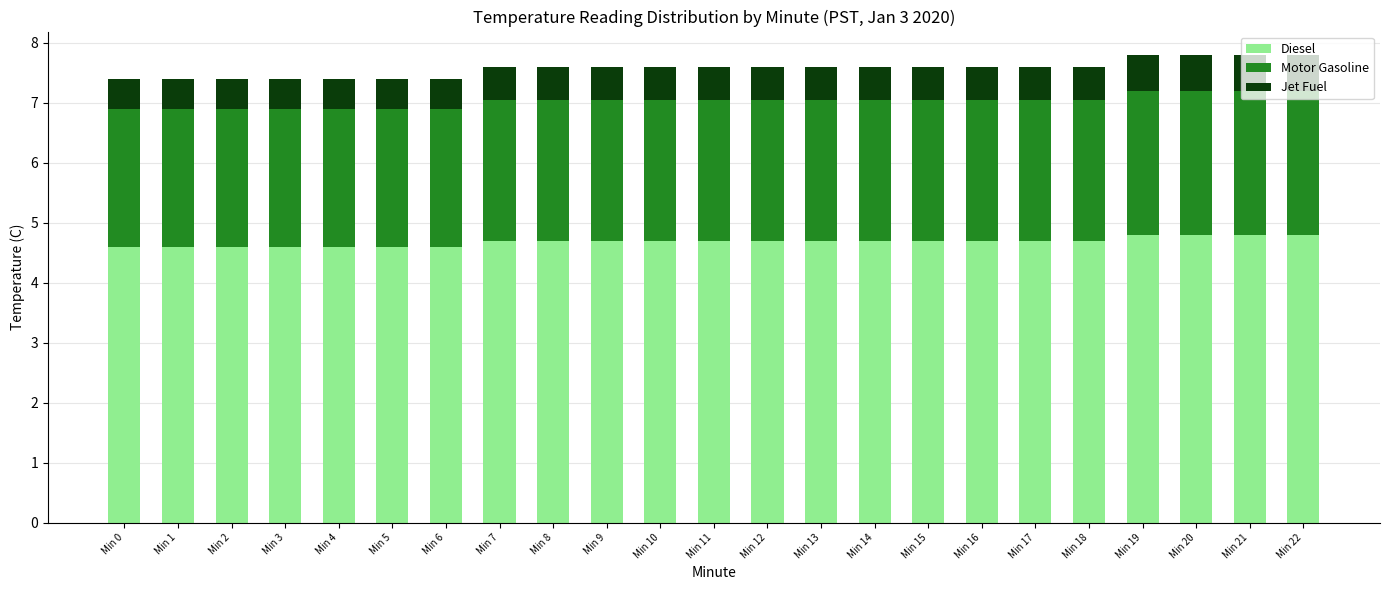

What is the total value across all series at Min 6?

7.4